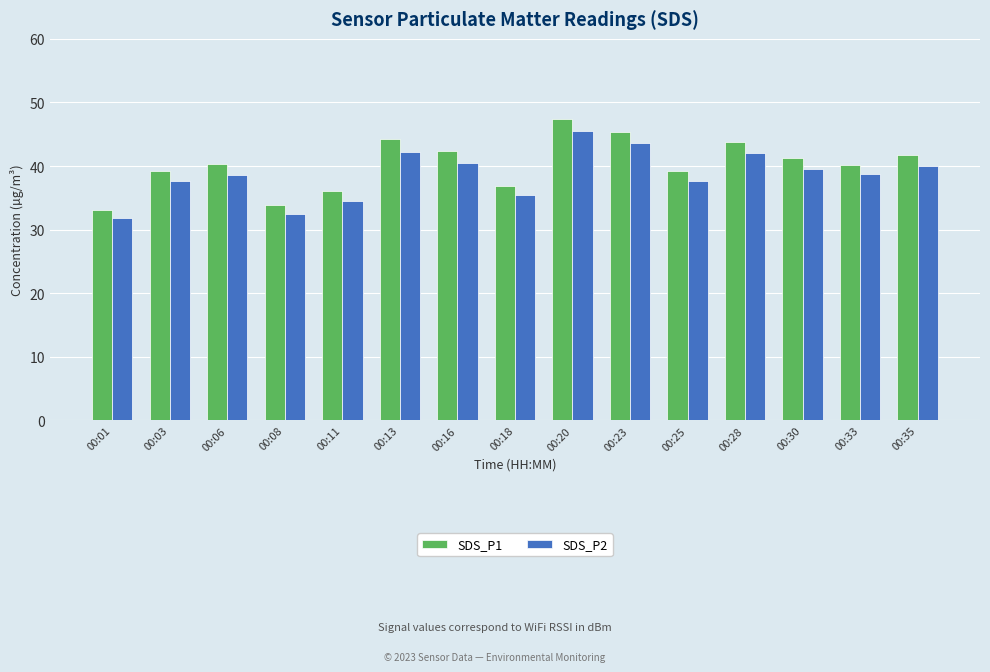

What is the difference between the SDS_P2 values at 00:35 and 00:25?

2.5